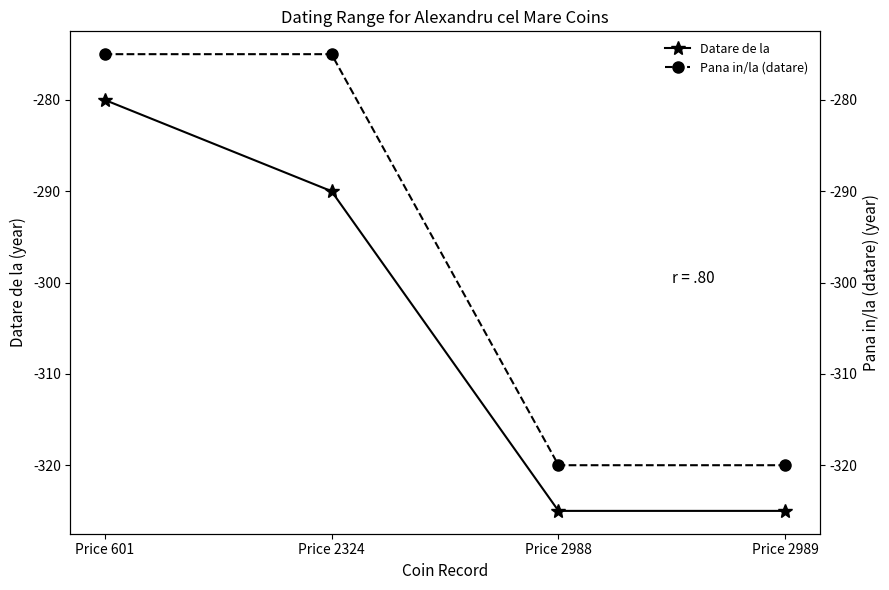

The value of Pana in/la (datare) at Price 2324 is -275. True or false?

True